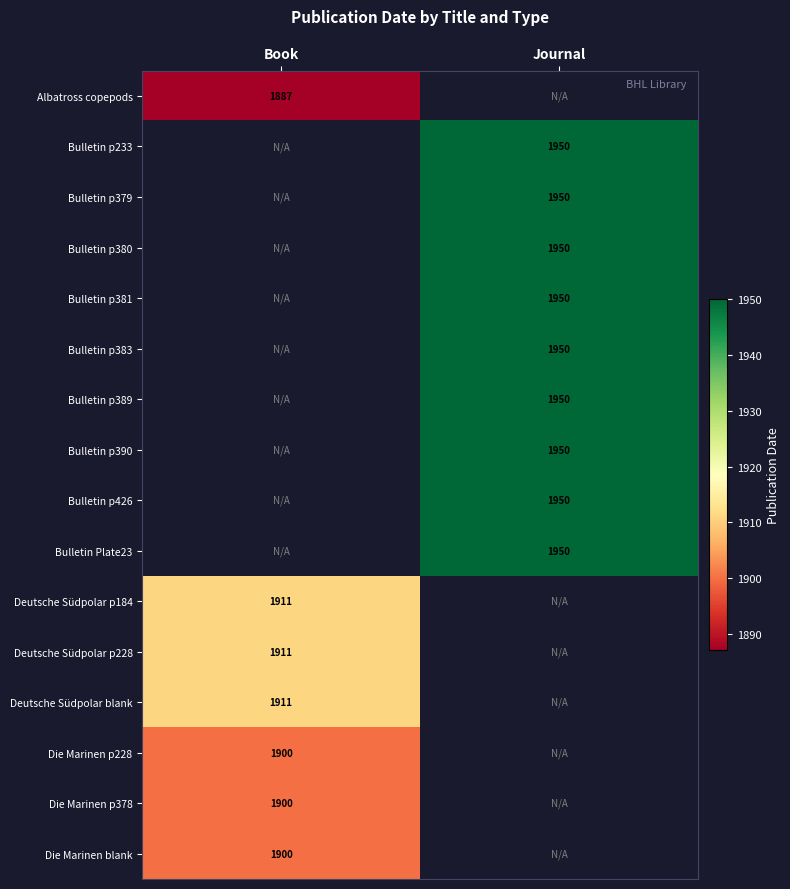

True or false: Bulletin p383 has a value of 3026 at Journal.

False